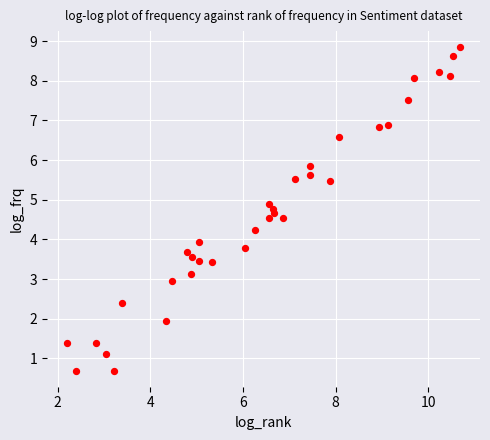

What is the range of Y values (max minus min)?

8.2